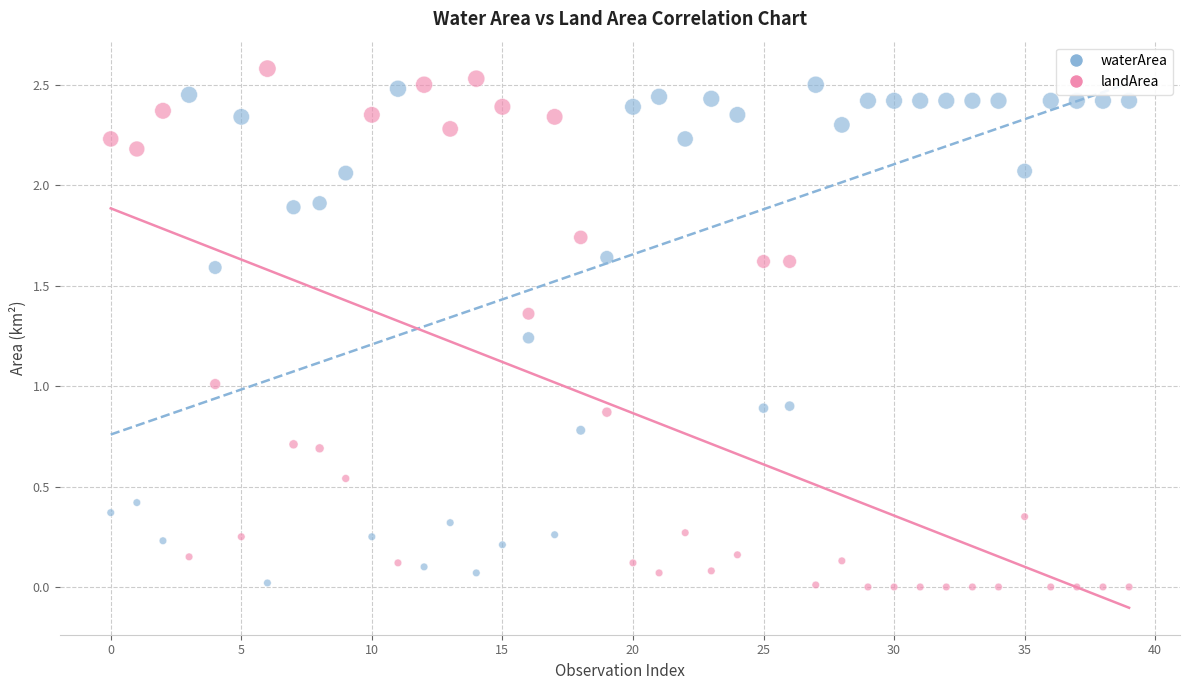

What are all the series names shown in the legend?

waterArea, landArea